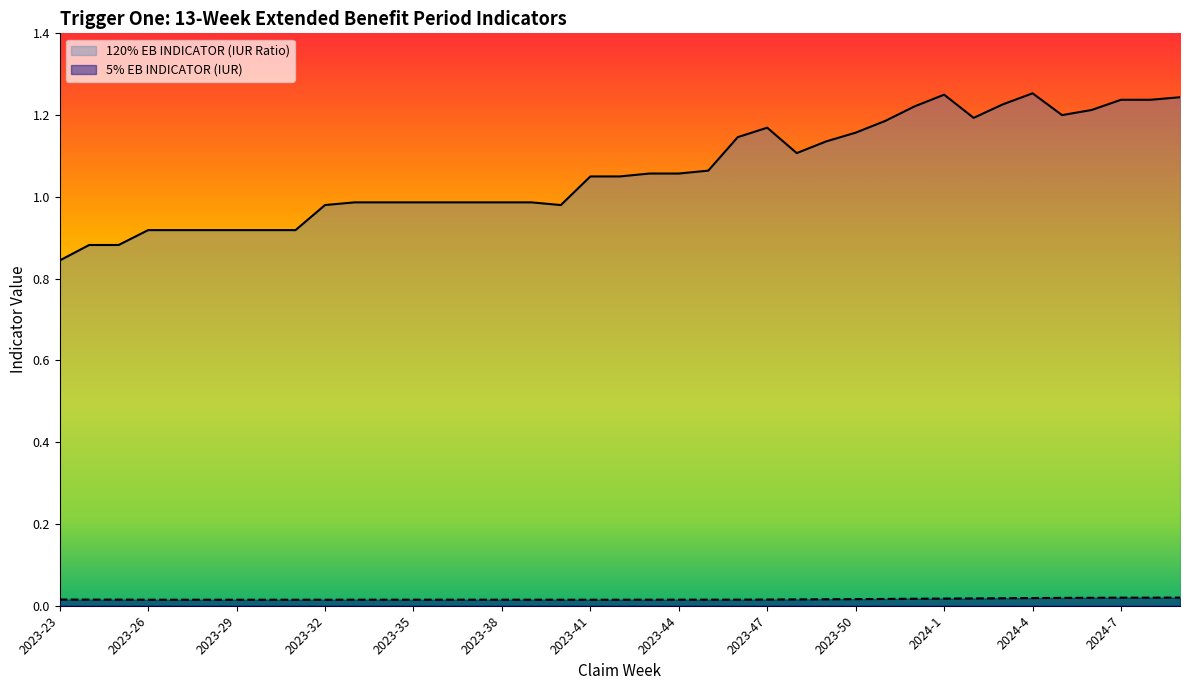

What is the spread (max minus min) of values at 2023-24?

0.9